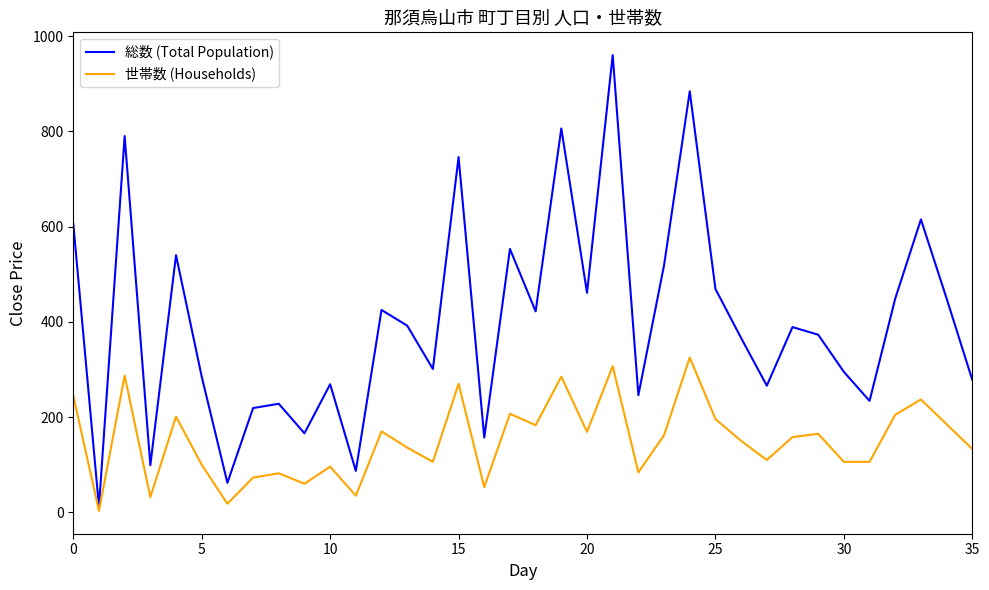

Which series has the largest total across all categories?

総数 (Total Population)